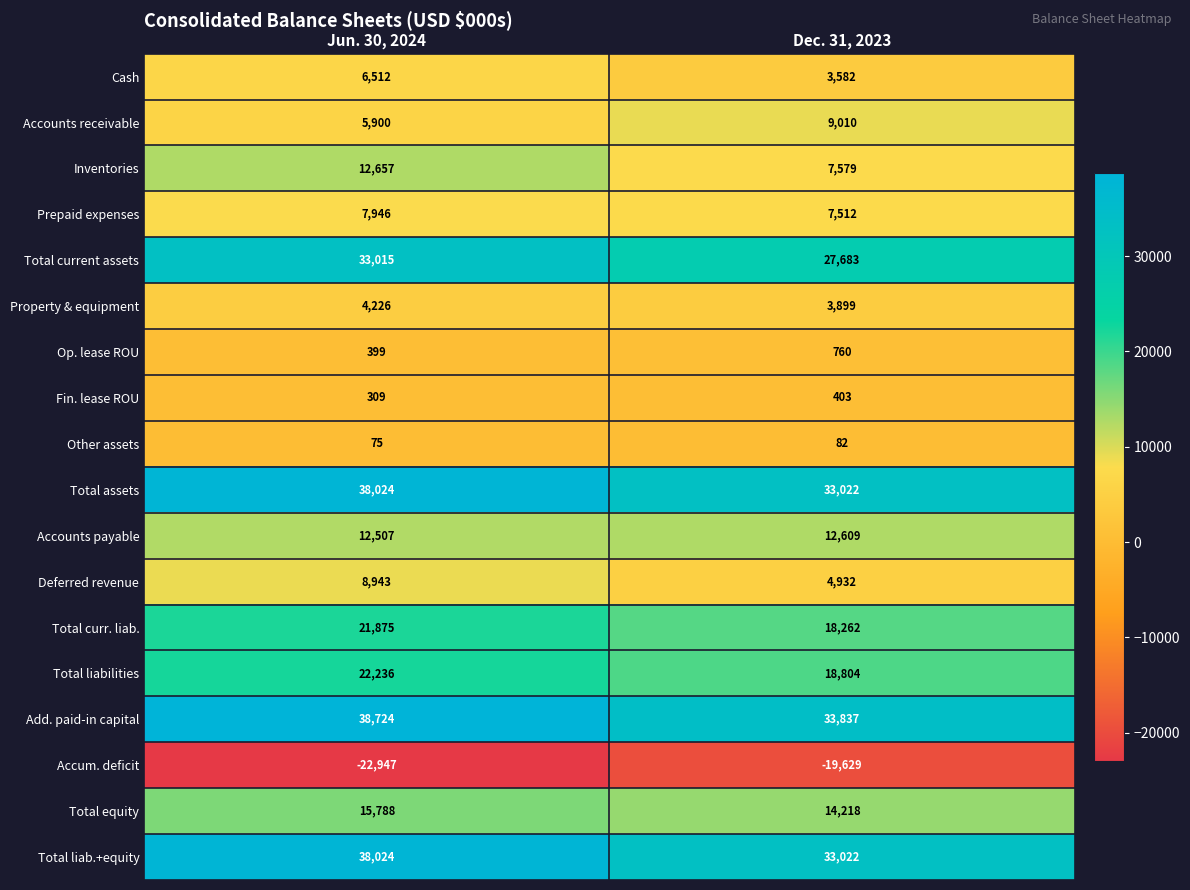

At which category does the chart reach its peak across all series?

Jun. 30, 2024